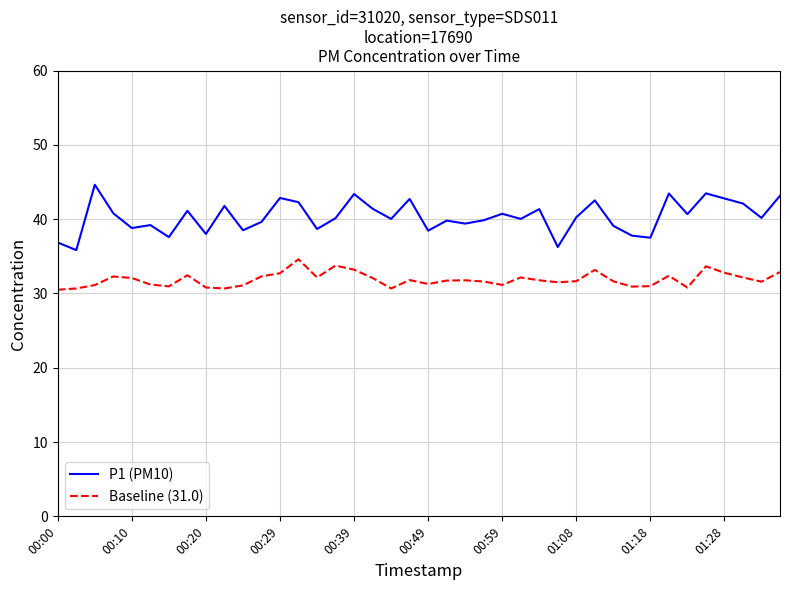

True or false: P1 (PM10) and Baseline (31.0) cross at least once.

False